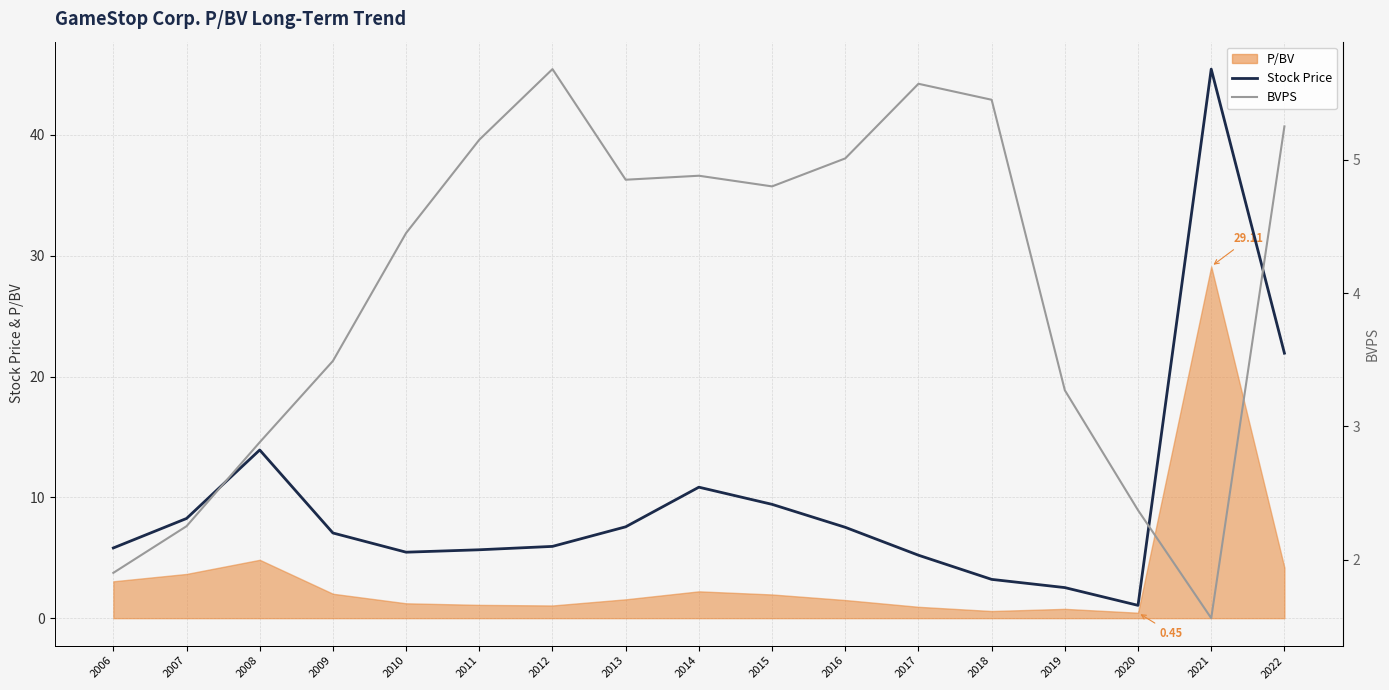

Which category has the highest value across all series?

2021